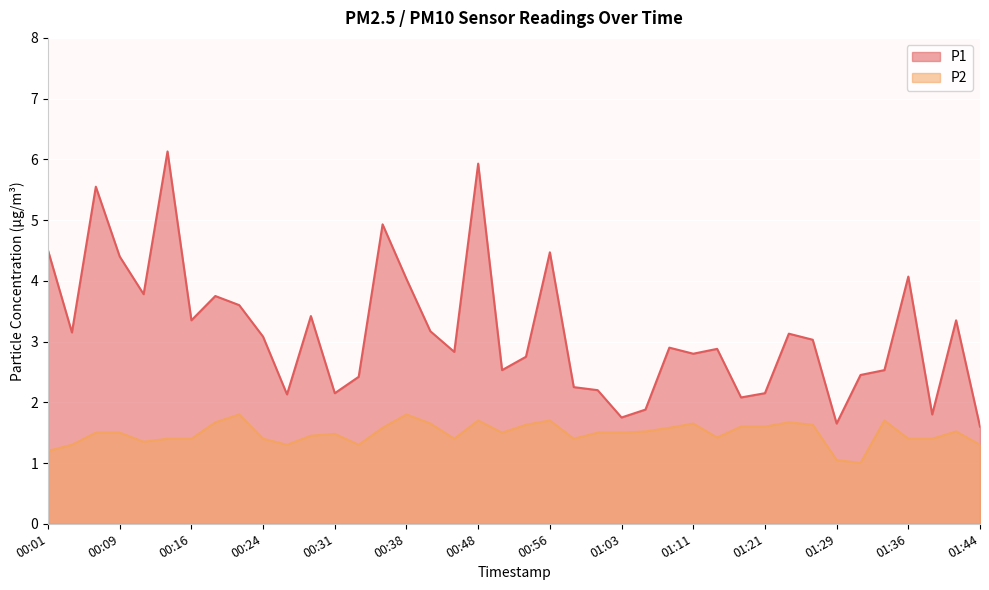

What is the label of the 22nd point from the right?

00:48